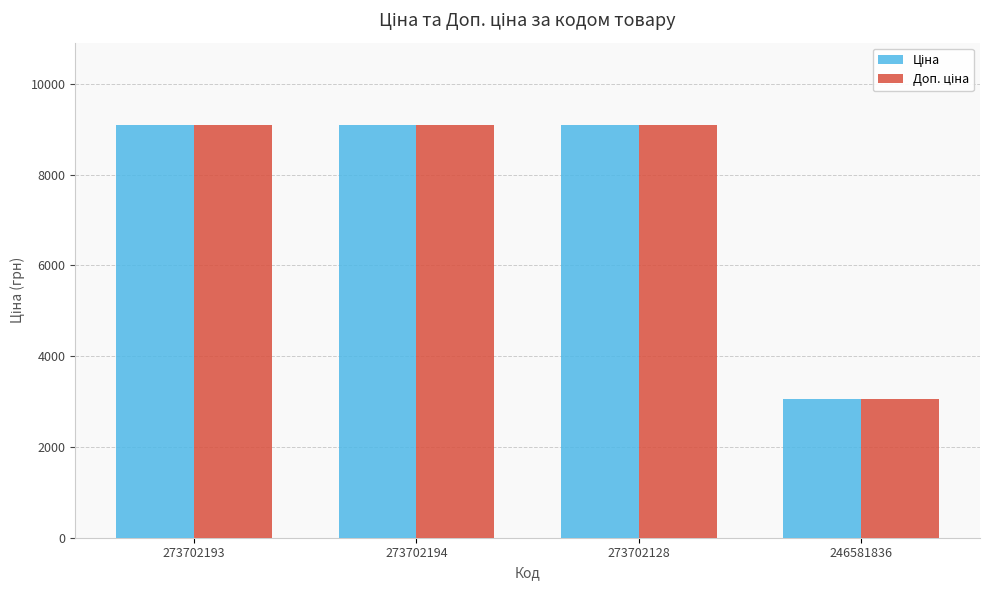

How many data points does each series have?

4